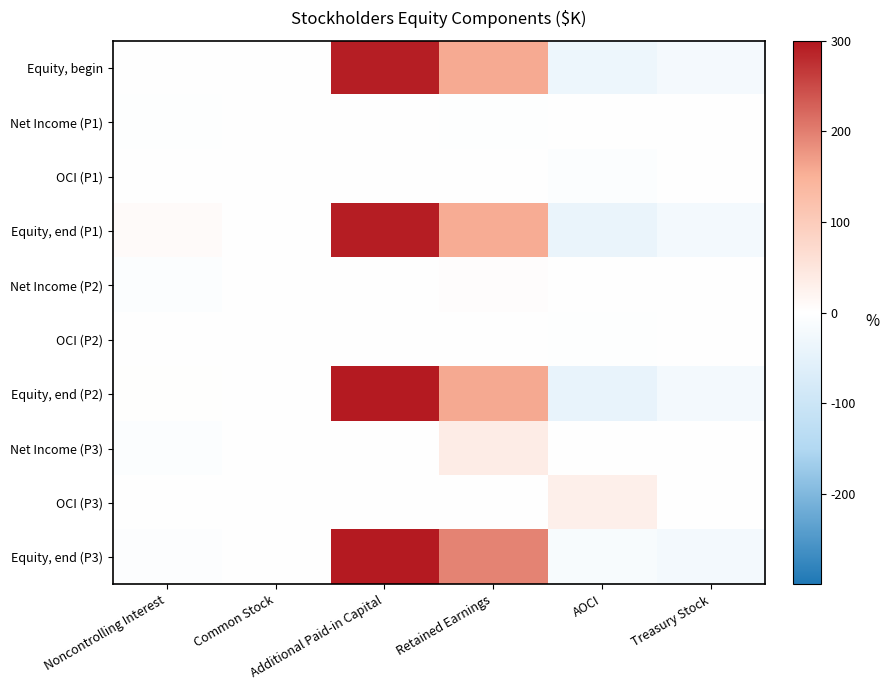

Reading left to right, extract all data points from this chart.

Equity, begin: Noncontrolling Interest=0	Common Stock=277	Additional Paid-in Capital=292427	Retained Earnings=157629	AOCI=-33235	Treasury Stock=-20958
Net Income (P1): Noncontrolling Interest=-3381	Common Stock=0	Additional Paid-in Capital=0	Retained Earnings=-2682	AOCI=0	Treasury Stock=0
OCI (P1): Noncontrolling Interest=0	Common Stock=0	Additional Paid-in Capital=0	Retained Earnings=0	AOCI=-7482	Treasury Stock=0
Equity, end (P1): Noncontrolling Interest=8524	Common Stock=278	Additional Paid-in Capital=294038	Retained Earnings=154947	AOCI=-40717	Treasury Stock=-21176
Net Income (P2): Noncontrolling Interest=-7624	Common Stock=0	Additional Paid-in Capital=0	Retained Earnings=4422	AOCI=0	Treasury Stock=0
OCI (P2): Noncontrolling Interest=0	Common Stock=0	Additional Paid-in Capital=0	Retained Earnings=0	AOCI=-3181	Treasury Stock=0
Equity, end (P2): Noncontrolling Interest=1310	Common Stock=278	Additional Paid-in Capital=295432	Retained Earnings=159369	AOCI=-43898	Treasury Stock=-21176
Net Income (P3): Noncontrolling Interest=-7345	Common Stock=0	Additional Paid-in Capital=0	Retained Earnings=35304	AOCI=0	Treasury Stock=0
OCI (P3): Noncontrolling Interest=0	Common Stock=0	Additional Paid-in Capital=0	Retained Earnings=0	AOCI=29676	Treasury Stock=0
Equity, end (P3): Noncontrolling Interest=-5830	Common Stock=278	Additional Paid-in Capital=296395	Retained Earnings=194673	AOCI=-14222	Treasury Stock=-21176